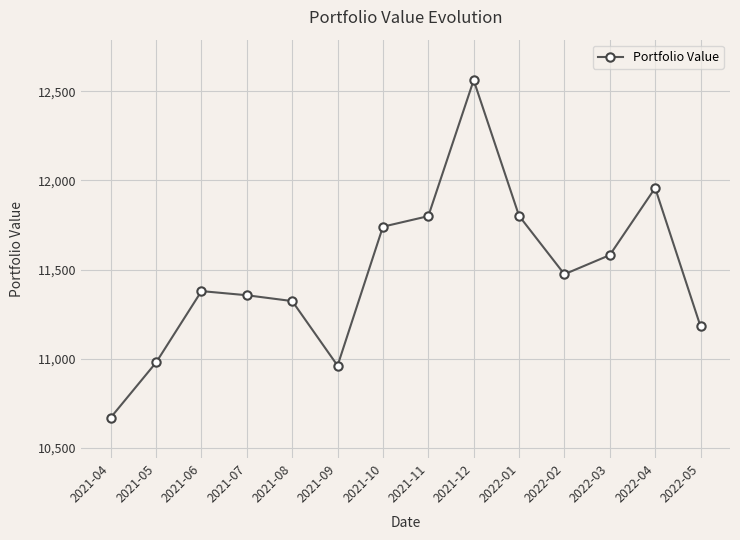

What is the sum of the values at 2022-04 and 2021-06?

23336.9